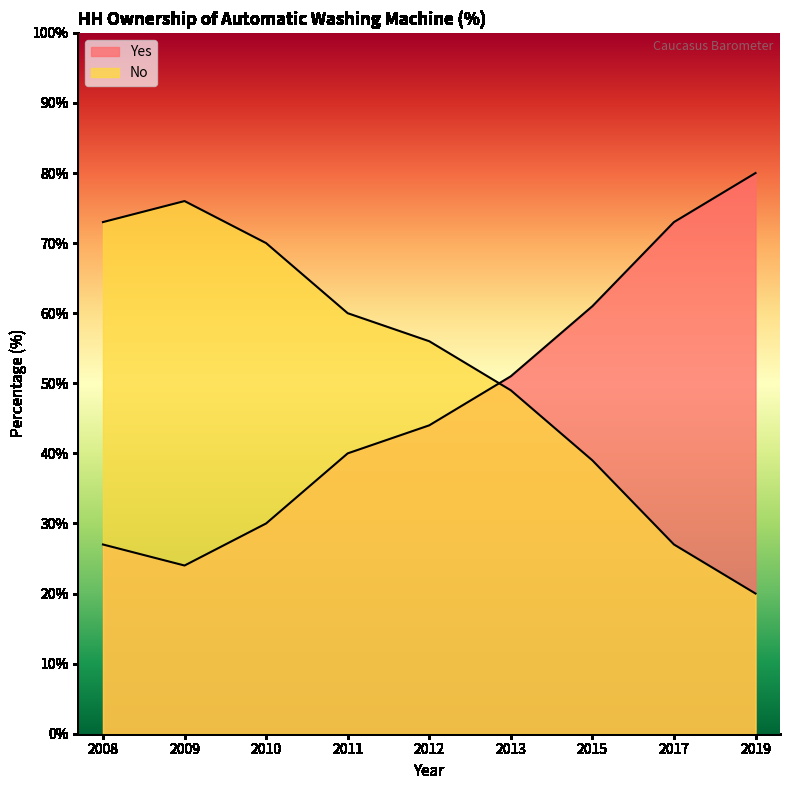

Where does the Yes series first go above 44?

2013